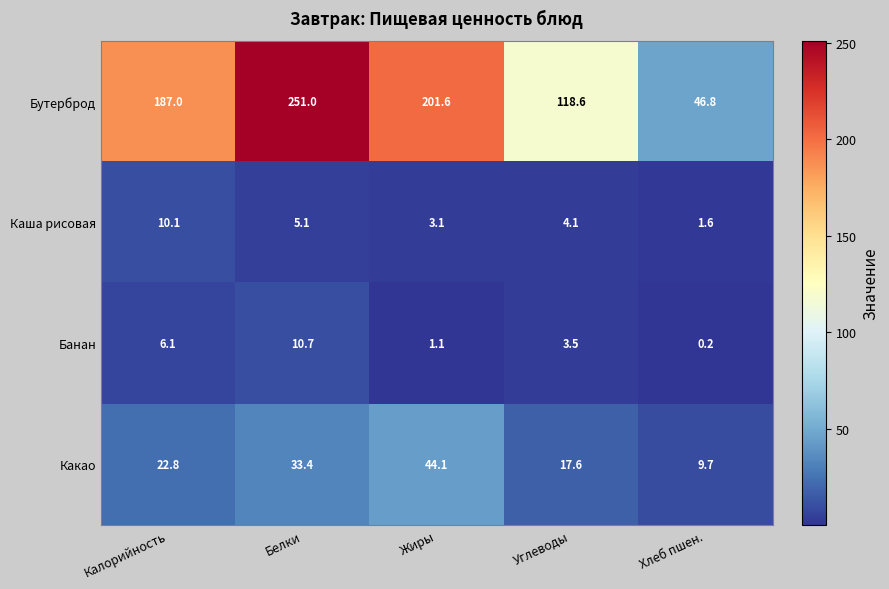

What is the minimum value for Бутерброд?

46.8